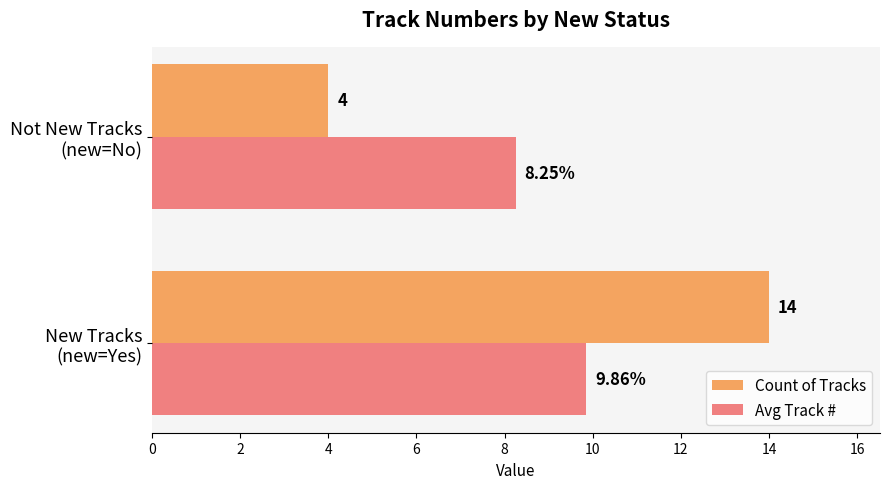

What is the sum of all Count of Tracks values?

18.0